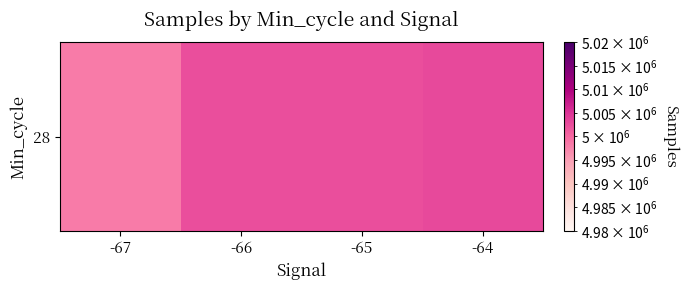

How many values are below 5002357?

2